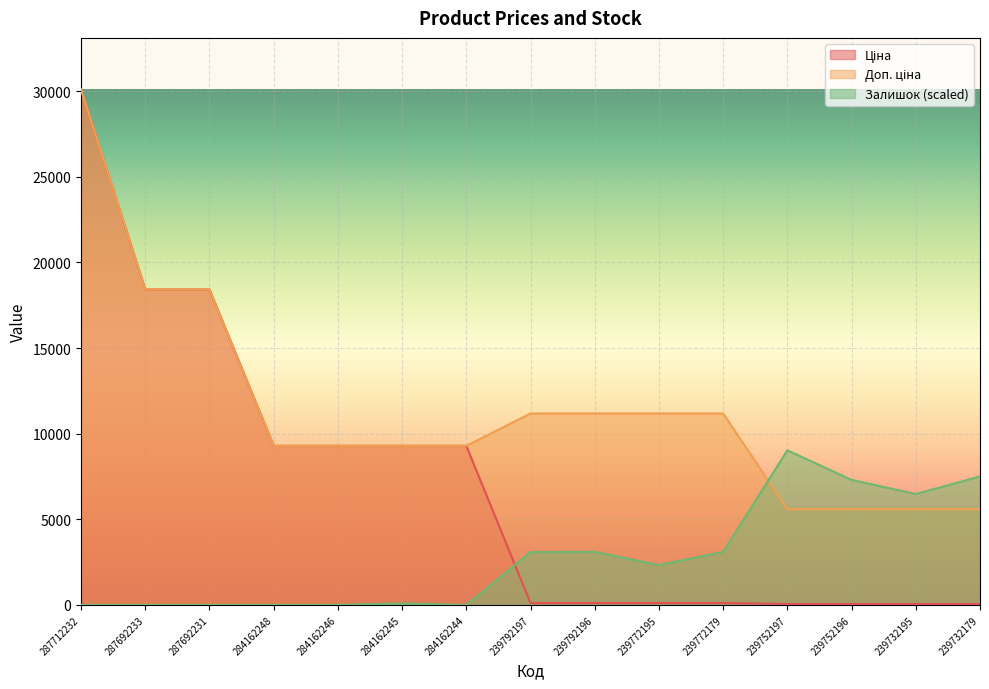

The value of Залишок at 239792196 is 3099.3. True or false?

True